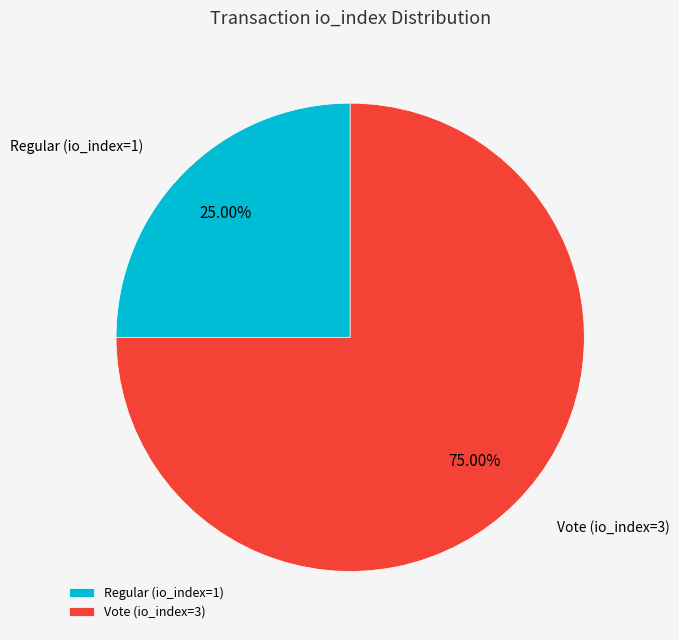

What is the smallest slice in the pie chart?

Regular (io_index=1)